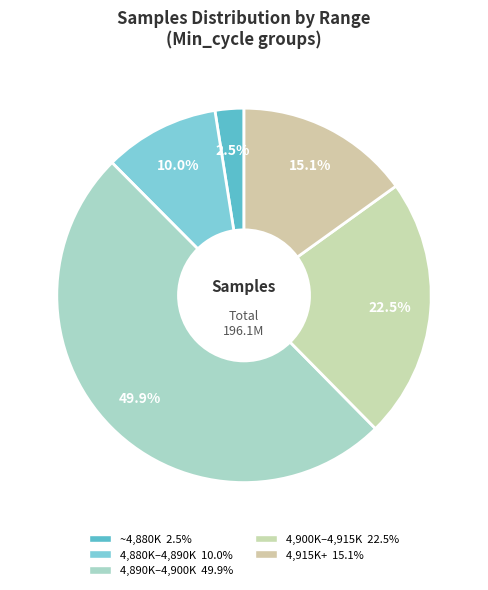

How many slices are in this pie chart?

5